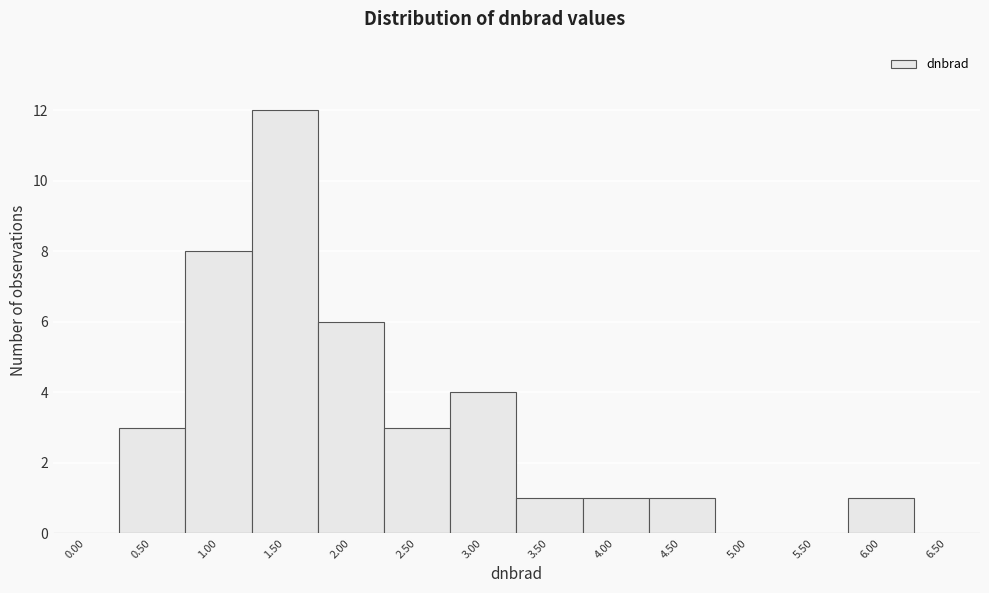

Reading right to left, extract all data points from this chart.

6.50=0	6.00=1	5.50=0	5.00=0	4.50=1	4.00=1	3.50=1	3.00=4	2.50=3	2.00=6	1.50=12	1.00=8	0.50=3	0.00=0